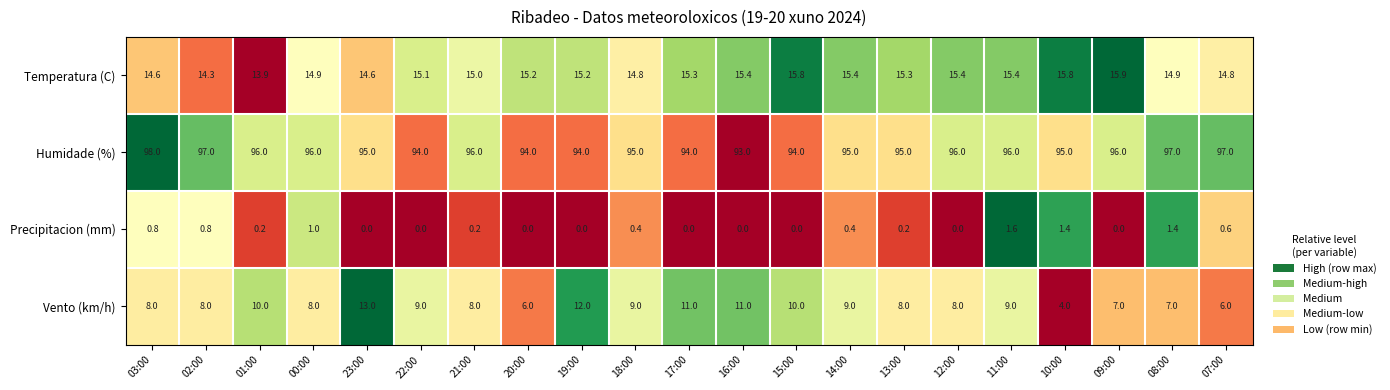

Count the number of categories in the chart.

21